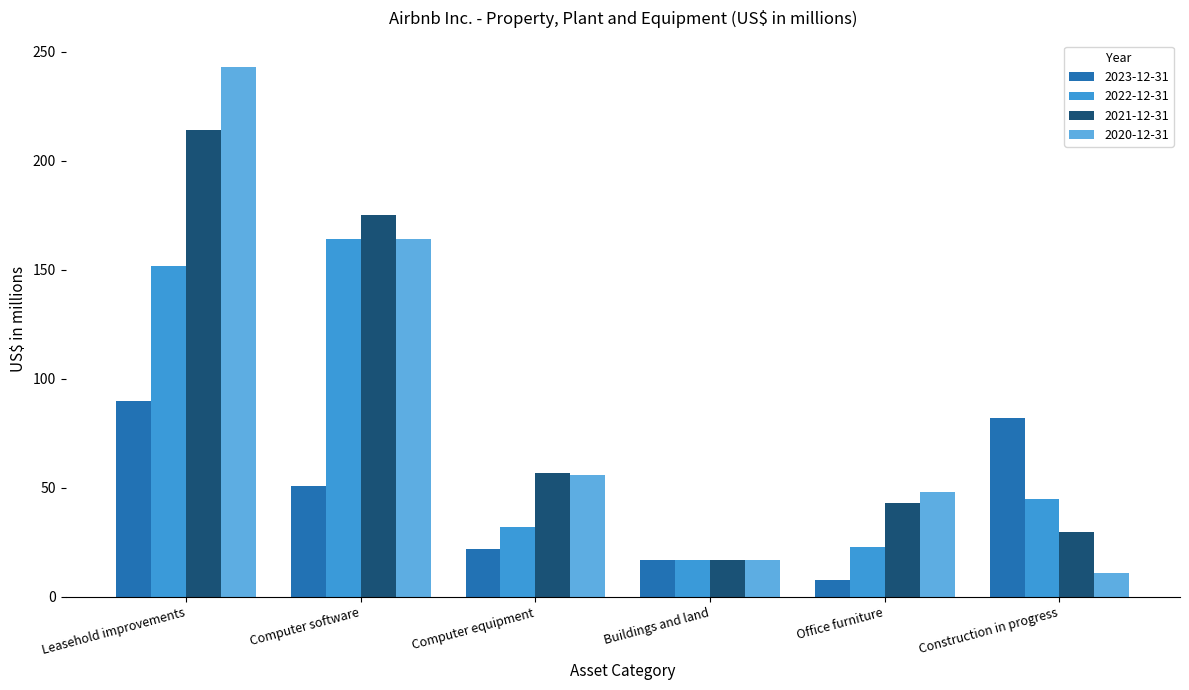

Which category has the highest value across all series?

Leasehold improvements